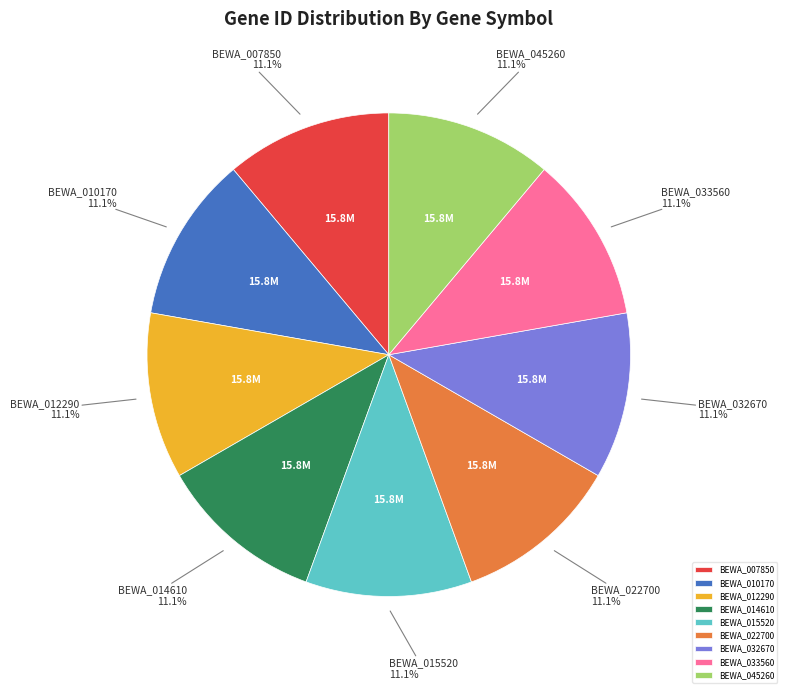

What portion of the pie excludes BEWA_045260?

88.9%